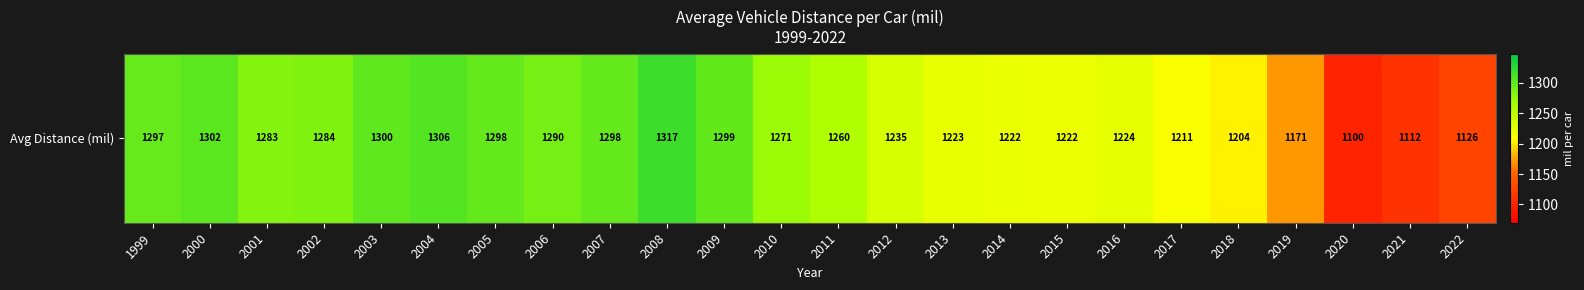

What is the difference between the values at 2008 and 2019?

146.3